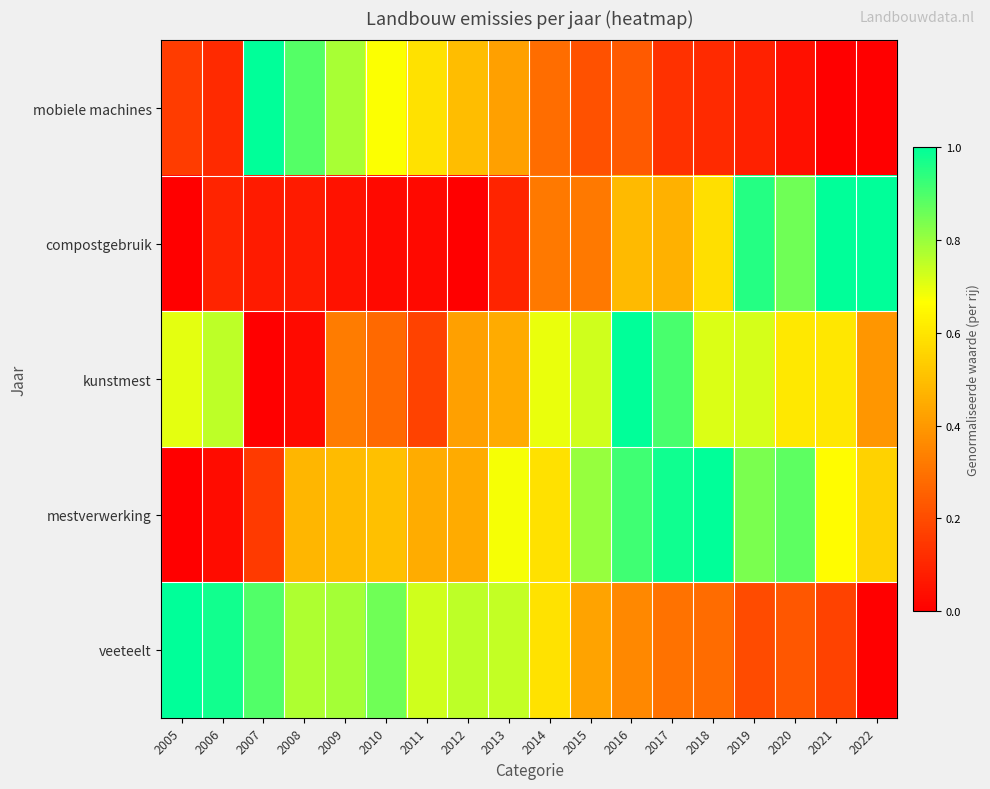

Between 2008 and 2021, which series saw the biggest shift?

compostgebruik